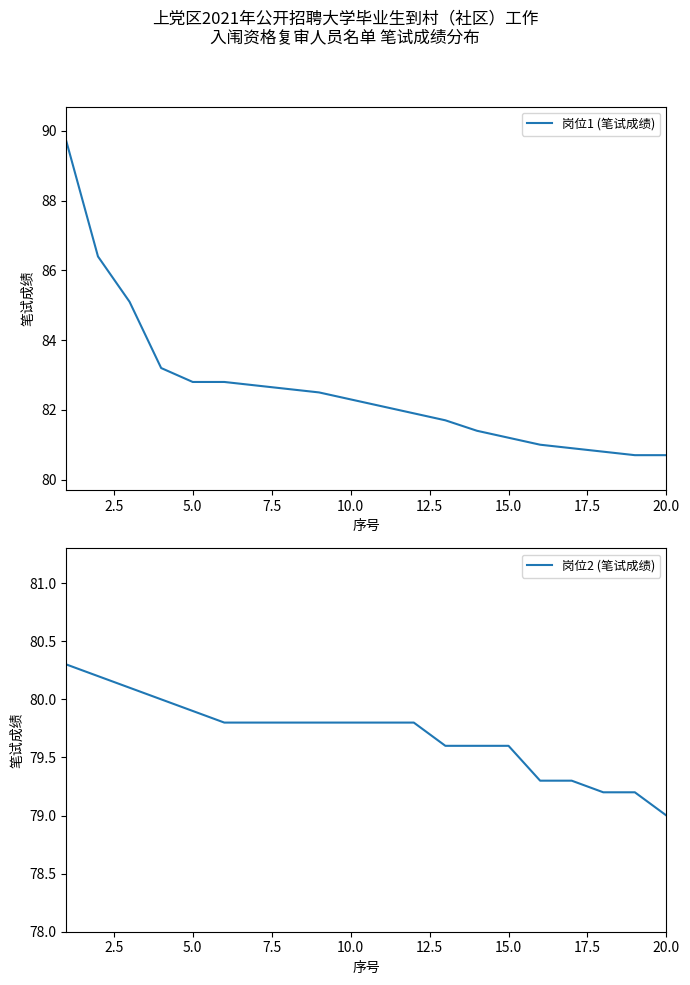

Is the value of 岗位2 (笔试成绩) at 5.0 greater than the value of 岗位1 (笔试成绩) at 15.0?

No